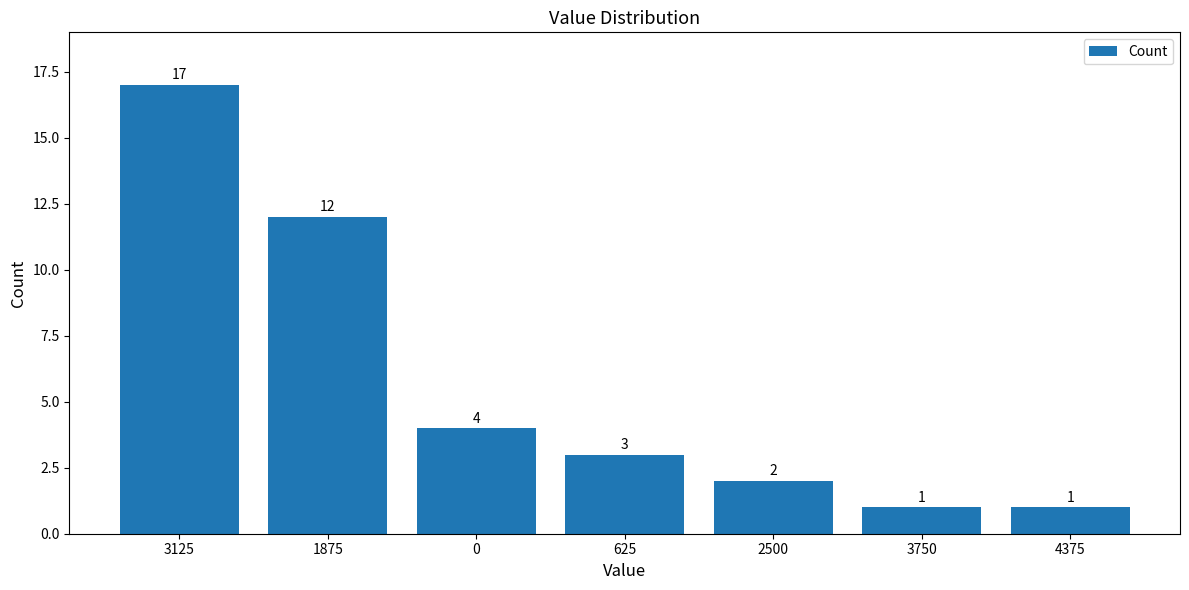

How many values are below 3?

3